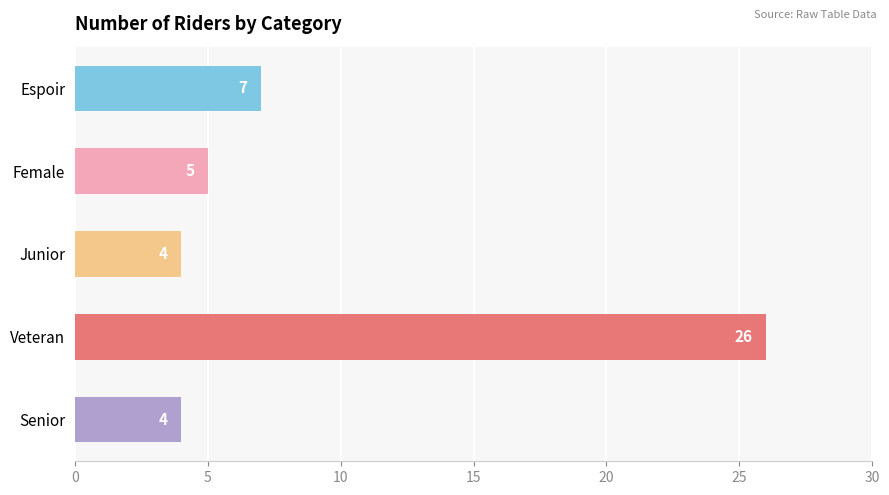

Which has a higher value, Senior or Veteran?

Veteran